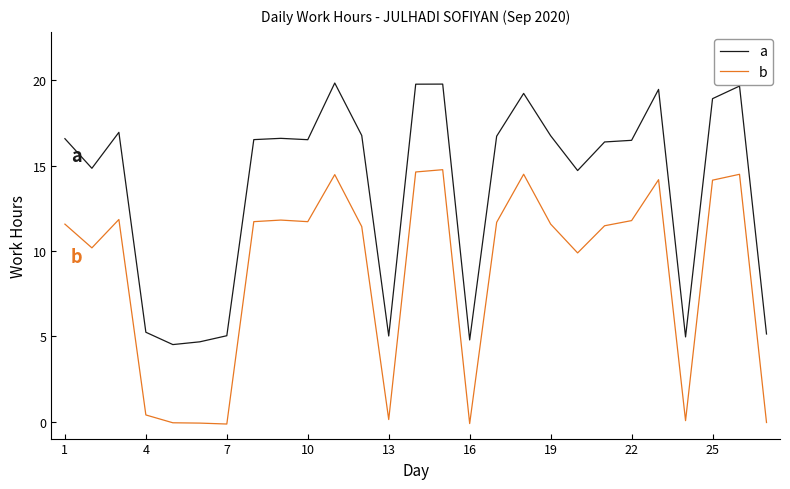

What is the minimum value for b?

-0.1